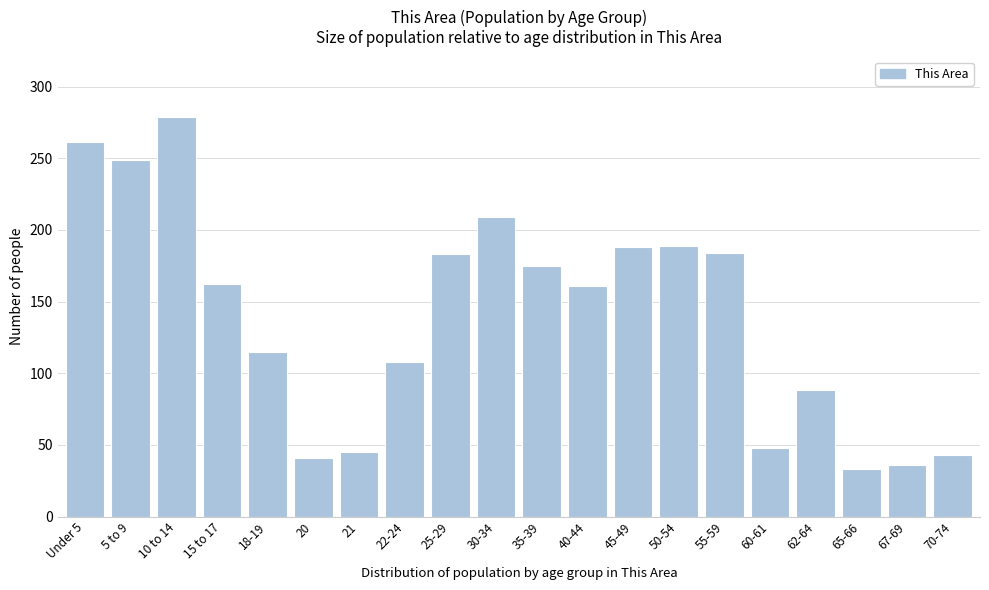

At which category does the chart reach its peak across all series?

10 to 14